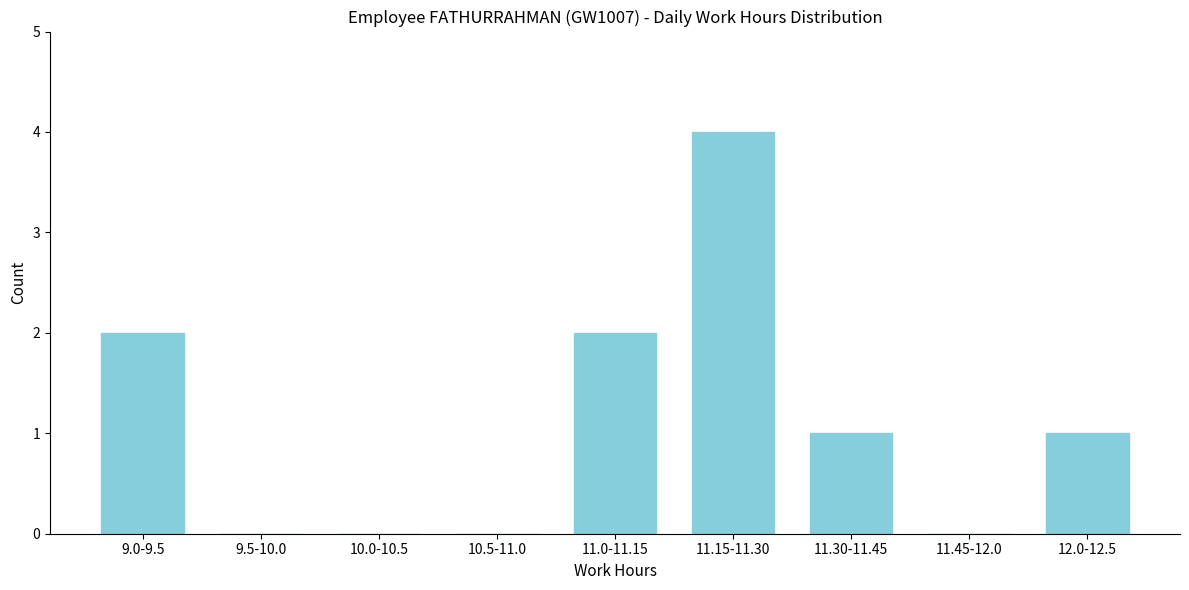

Reading right to left, transcribe all the data shown in this chart.

12.0-12.5=1	11.45-12.0=0	11.30-11.45=1	11.15-11.30=4	11.0-11.15=2	10.5-11.0=0	10.0-10.5=0	9.5-10.0=0	9.0-9.5=2